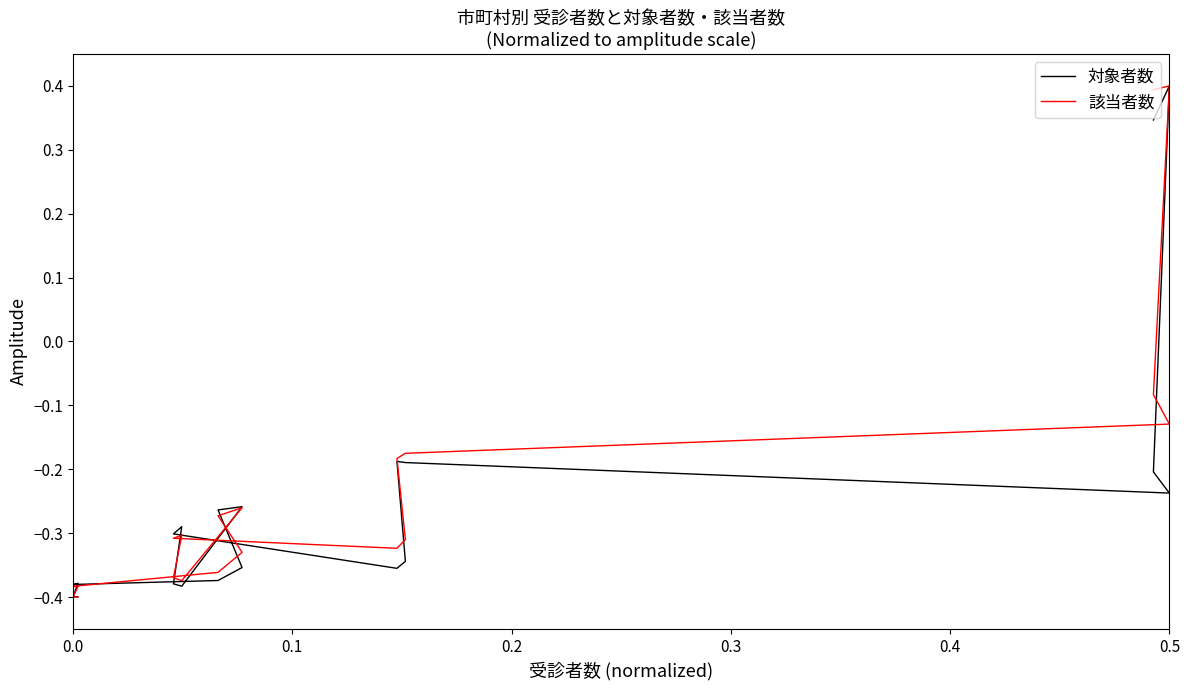

The 該当者数 series shows -0.6 at 15. True or false?

False